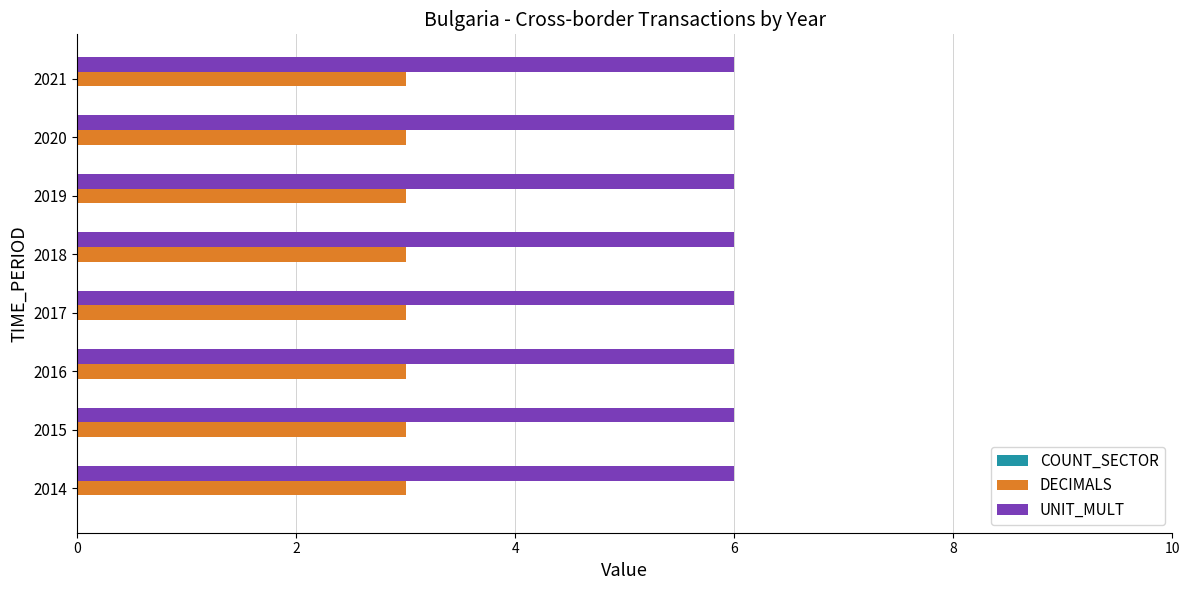

List the series in order of their peak value, lowest first.

DECIMALS, UNIT_MULT